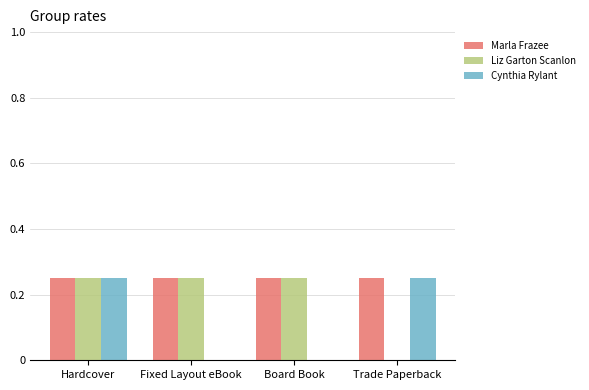

How many data points in Liz Garton Scanlon are above 0?

3